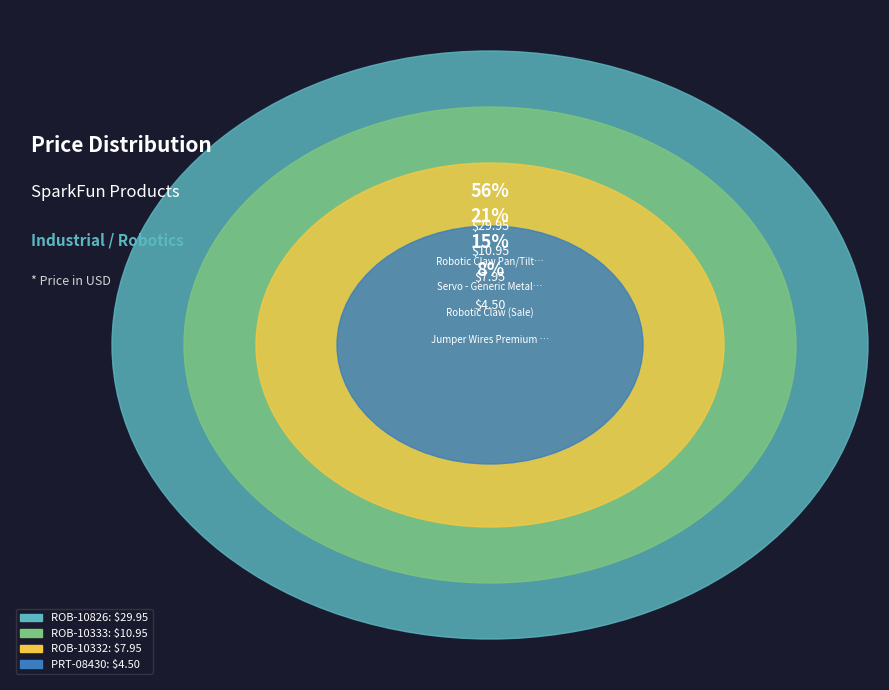

True or false: ROB-10826 accounts for 44% of the total.

False